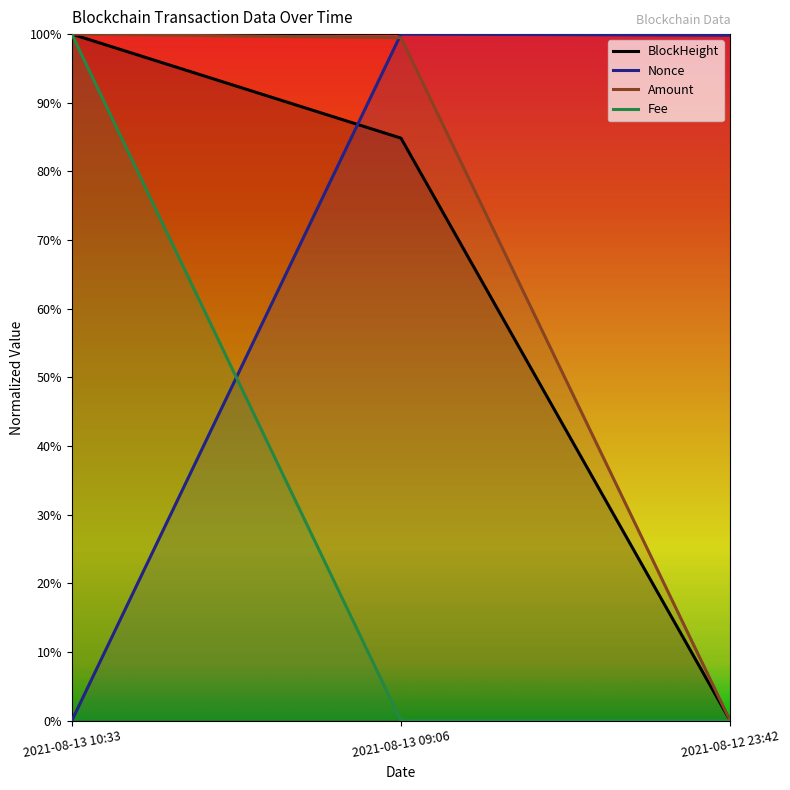

What is the difference between the BlockHeight values at 2021-08-13 10:33 and 2021-08-13 09:06?

0.2